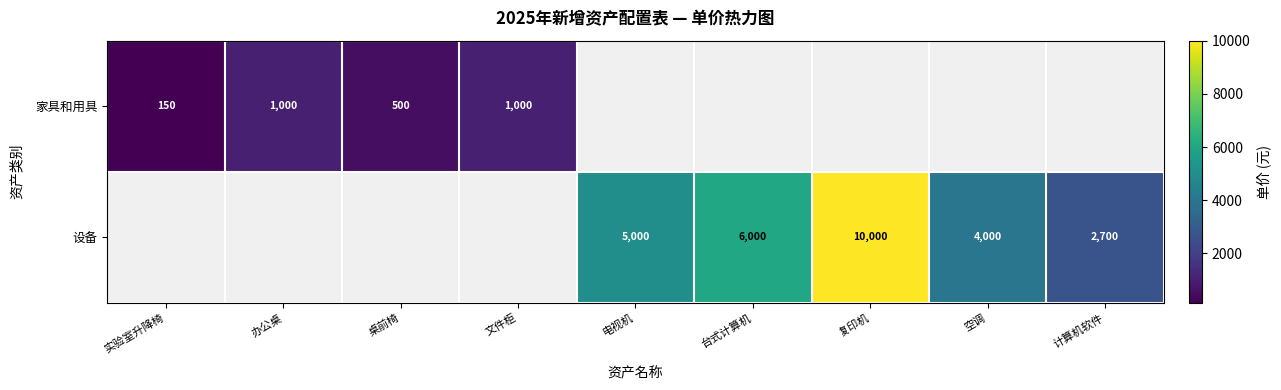

Is it true that 设备 equals 8443 at 台式计算机?

False